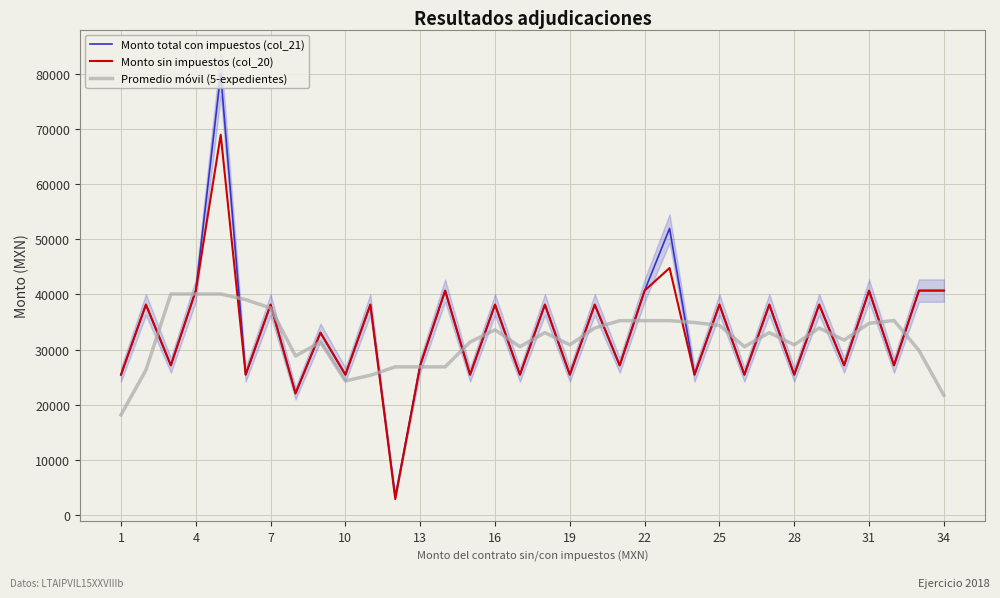

How many data points in Monto sin impuestos (col_20) are less than 38160?

17